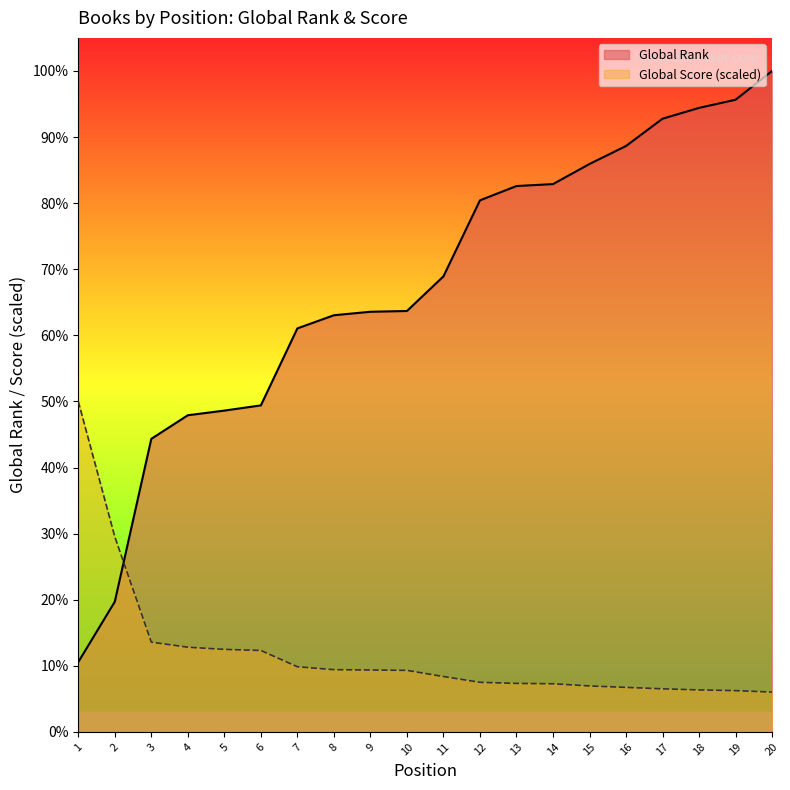

After their last crossing, which series has the higher values: Global Score or Global Rank?

Global Rank